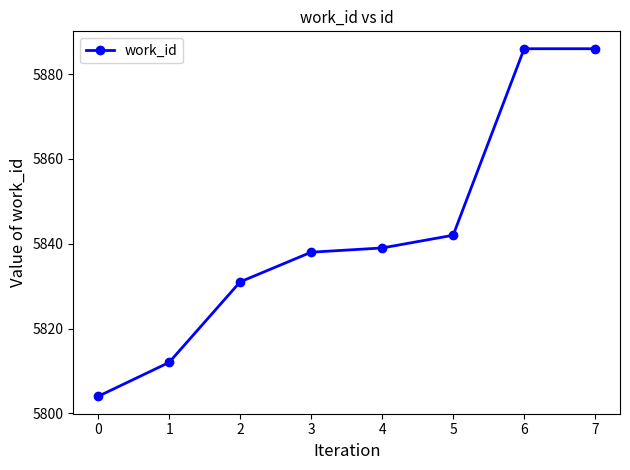

What is the minimum value shown in the chart?

5804